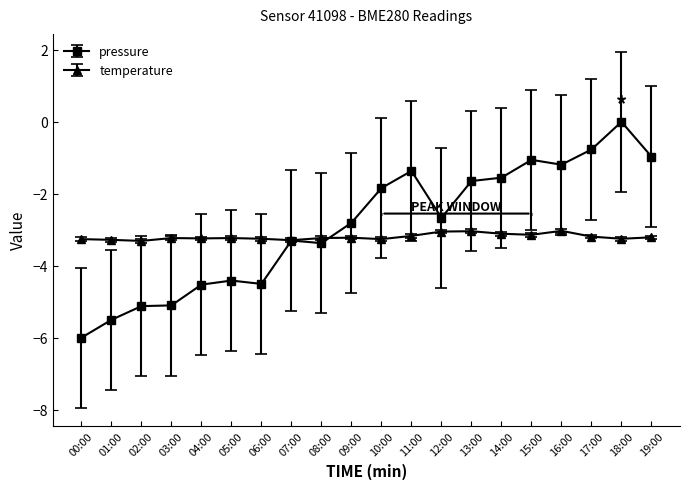

Which series has the widest spread of values?

pressure